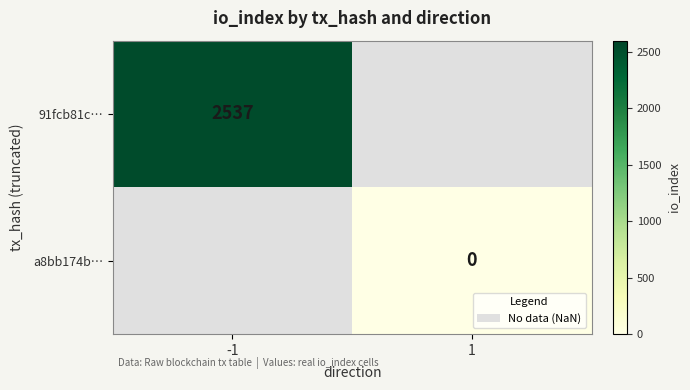

True or false: 91fcb81c… has a value of 1046 at -1.

False